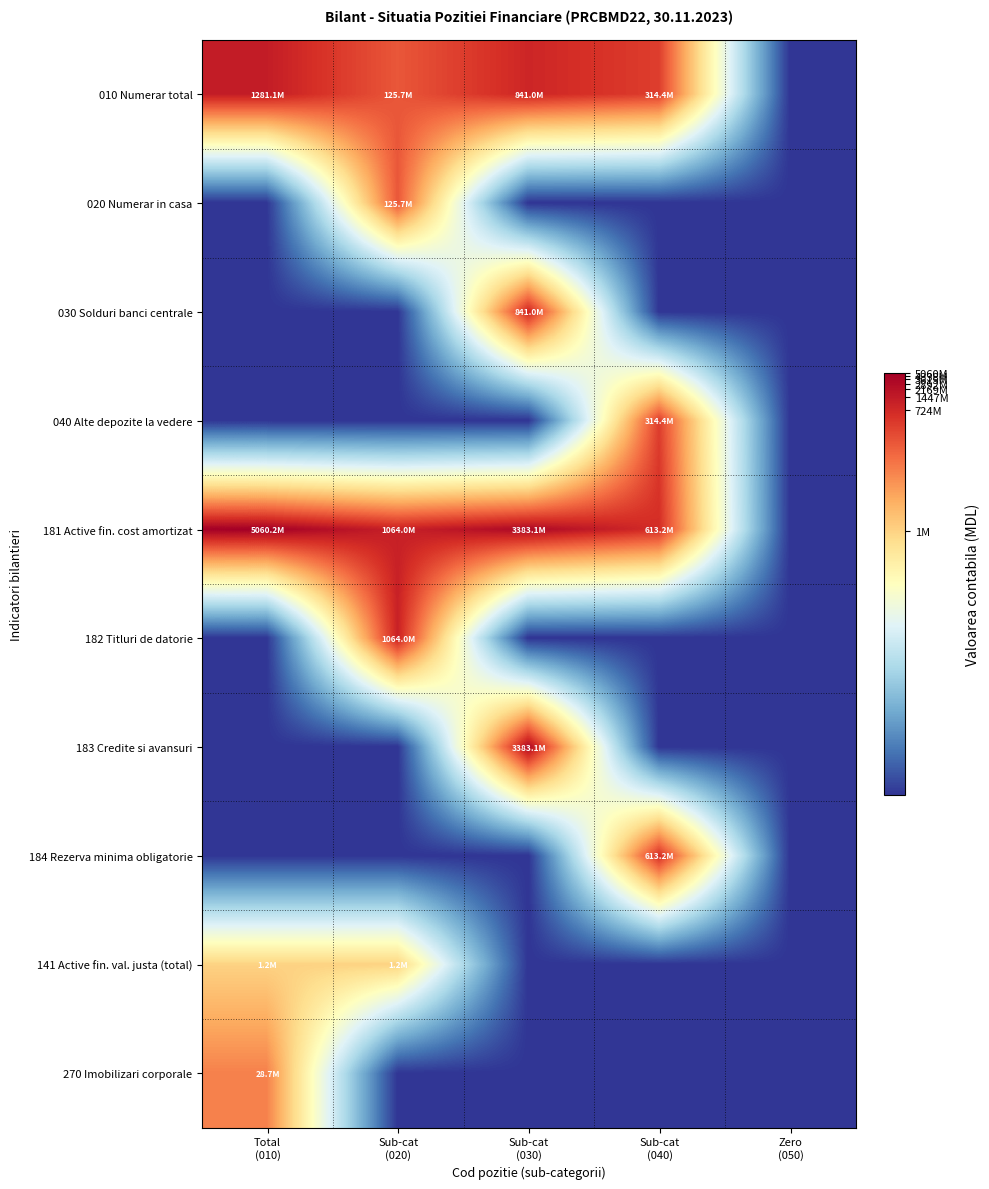

Which series changed the most between Sub-cat (020) and Sub-cat (030)?

183 Credite si avansuri